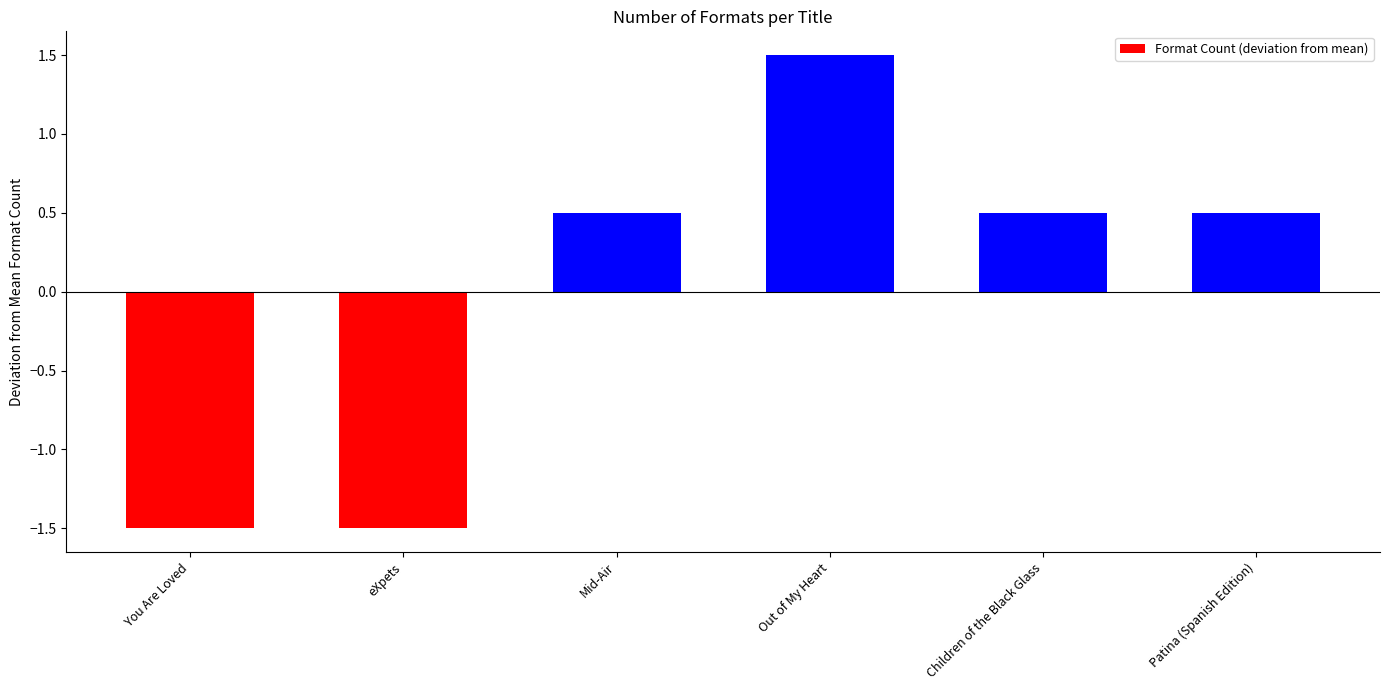

What is the sum of the values at Mid-Air and Patina (Spanish Edition)?

1.0